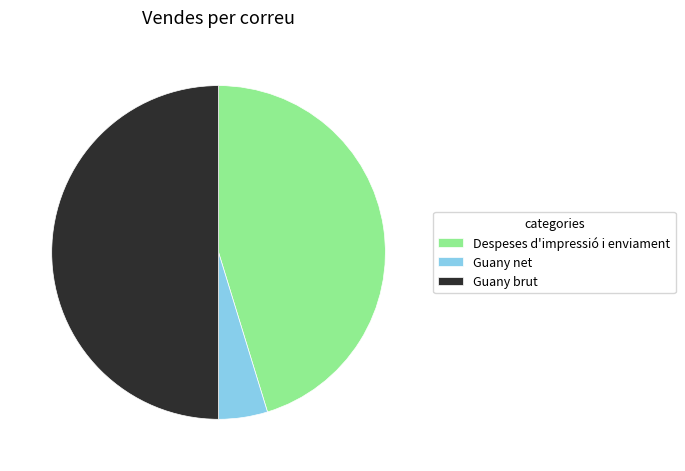

Is the sum of Guany brut and Despeses d'impressió i enviament greater than half?

Yes